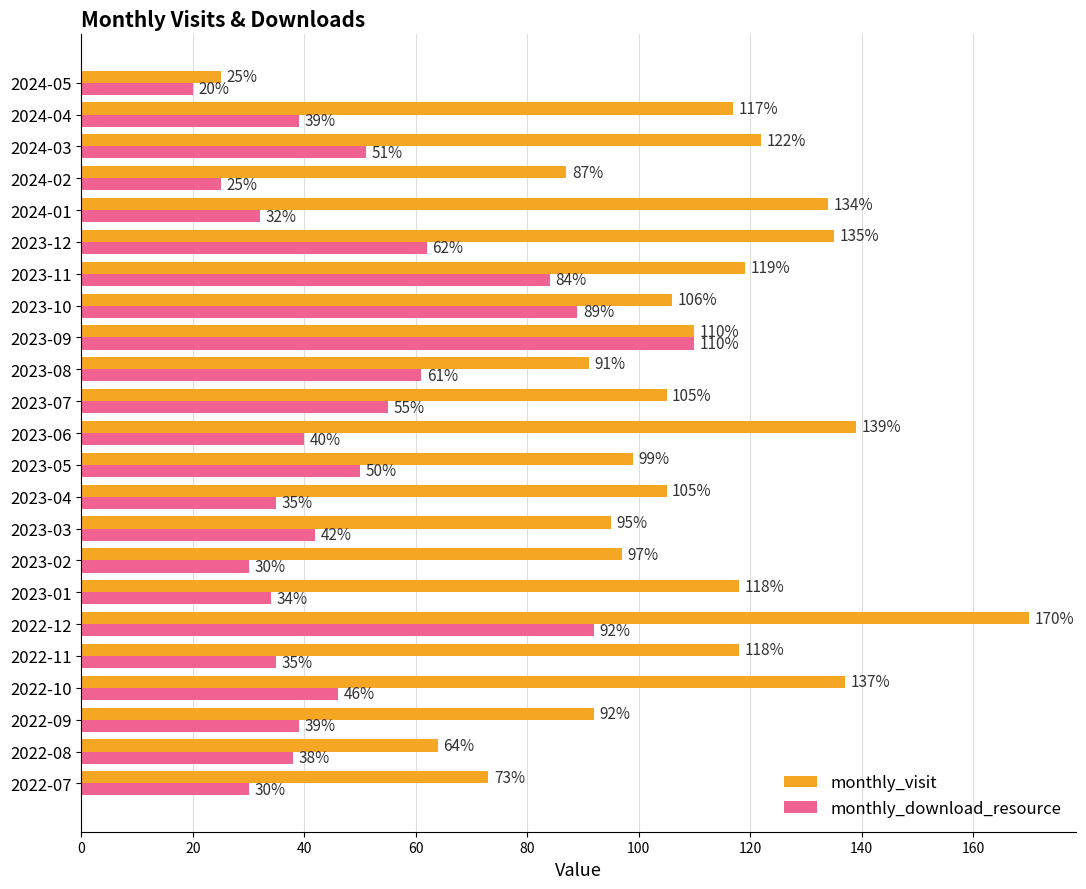

Rank the series at 2024-01 from highest to lowest value.

monthly_visit, monthly_download_resource